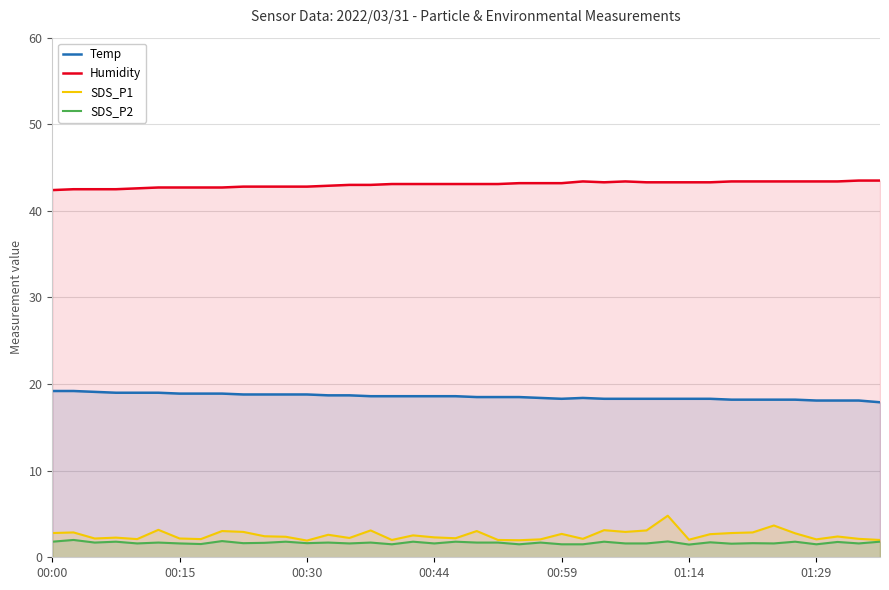

True or false: SDS_P2 and Humidity intersect in this chart.

False